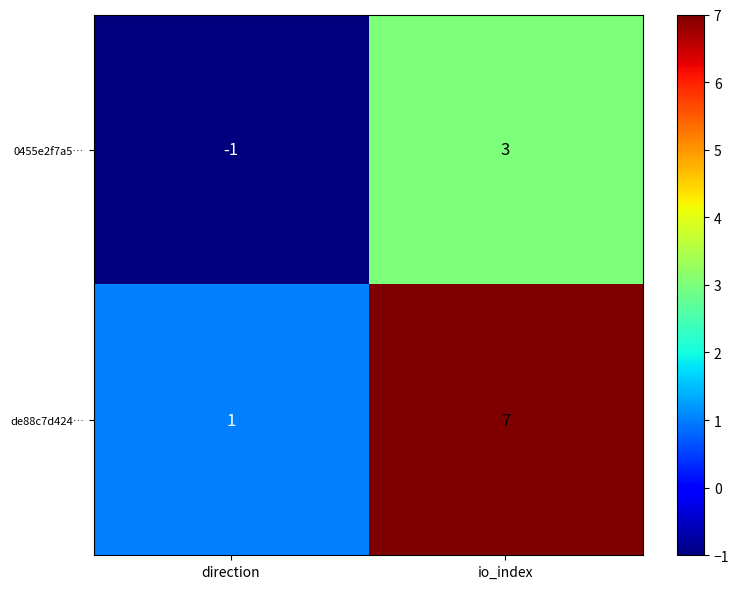

How many series are shown in this chart?

2